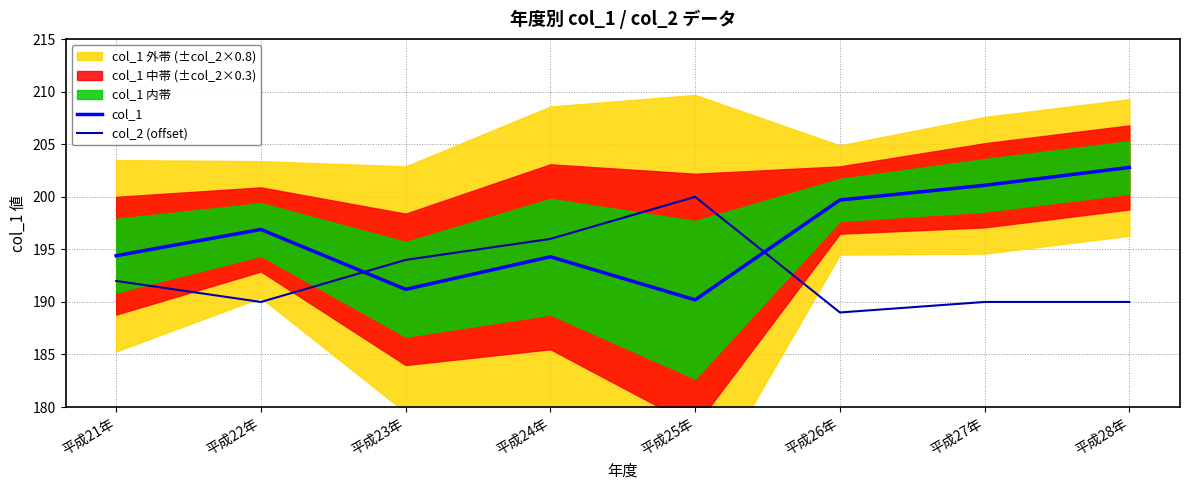

Between which two adjacent categories do col_1 and col_2 (offset) first intersect?

平成22年 and 平成23年